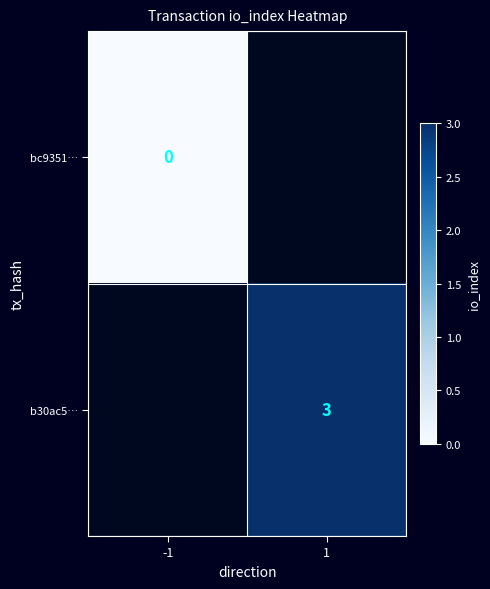

True or false: b30ac5… has a value of 3 at 1.

True